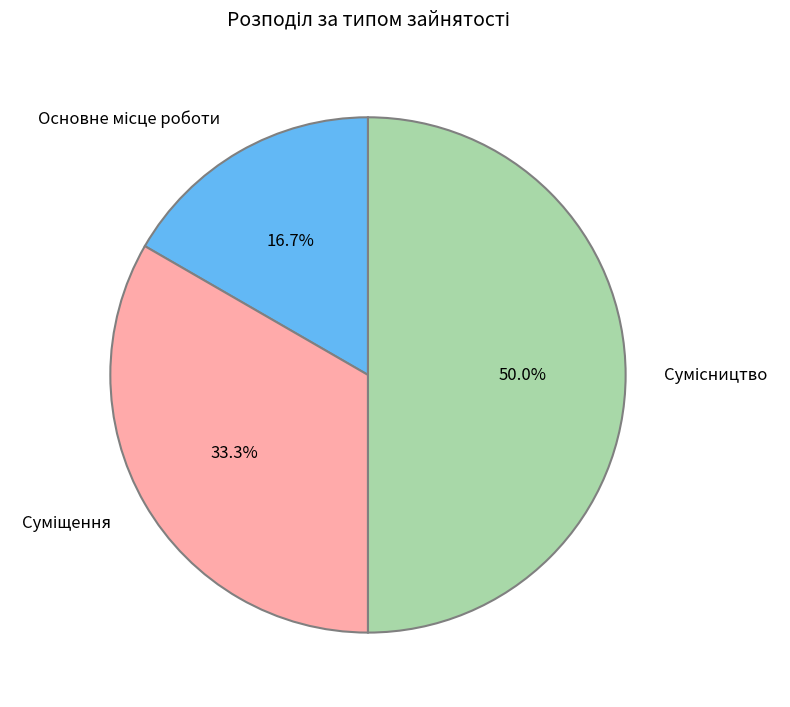

Between Сумісництво and Суміщення, which is larger?

Сумісництво